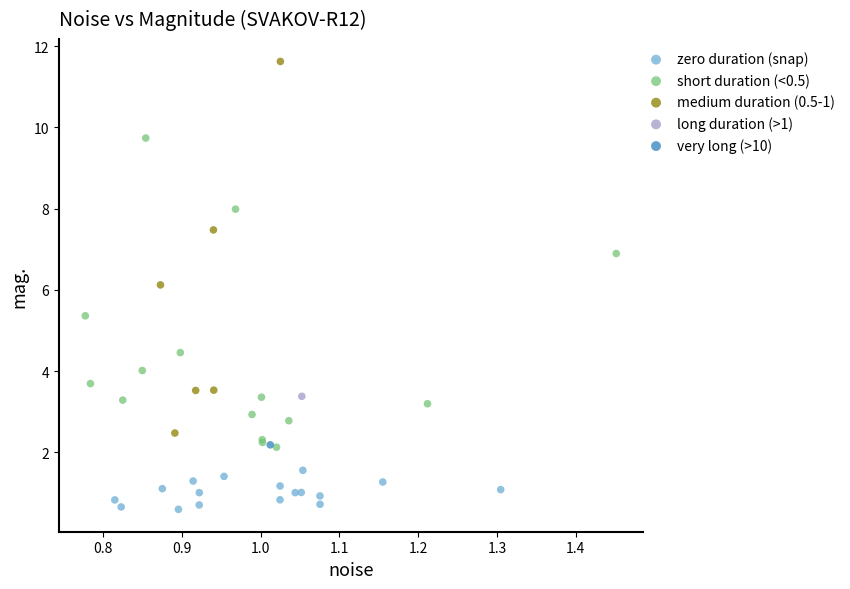

Which series contains the highest Y value?

medium duration (0.5-1)